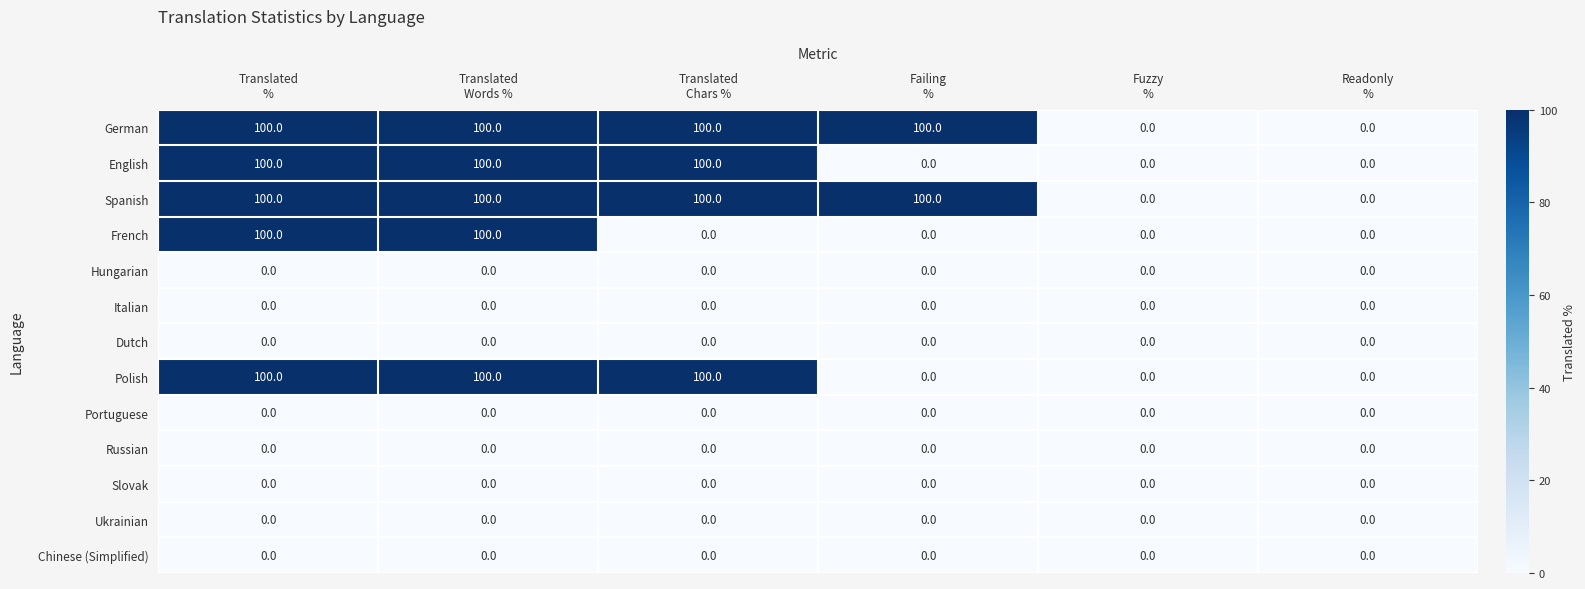

At how many categories does at least one series exceed 45?

4